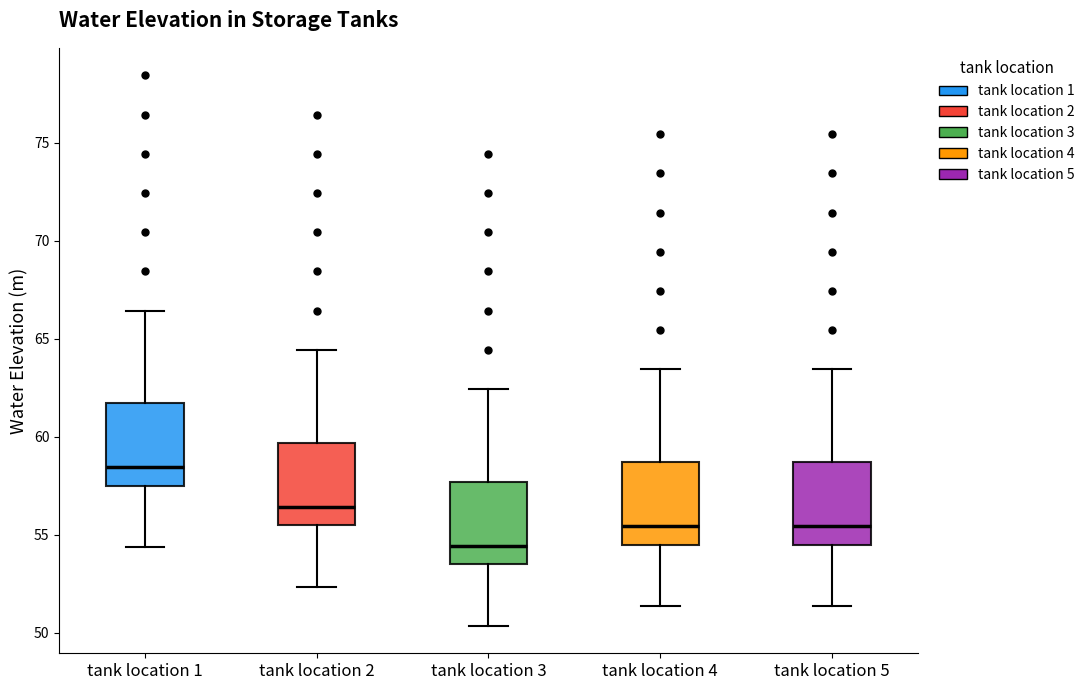

Reading left to right, transcribe this box plot: for each box, give where its median line is, the range the box spans, and where its two whiskers end, as read against the y-axis. The values are not printed on the chart, so give them approximately, as read against the axis.

tank location 1: median 58.5, box 57.5 to 61.5, whiskers 54.5 to 66.5
tank location 2: median 56.5, box 55.5 to 59.5, whiskers 52.5 to 64.5
tank location 3: median 54.5, box 53.5 to 57.5, whiskers 50.5 to 62.5
tank location 4: median 55.5, box 54.5 to 58.5, whiskers 51.5 to 63.5
tank location 5: median 55.5, box 54.5 to 58.5, whiskers 51.5 to 63.5